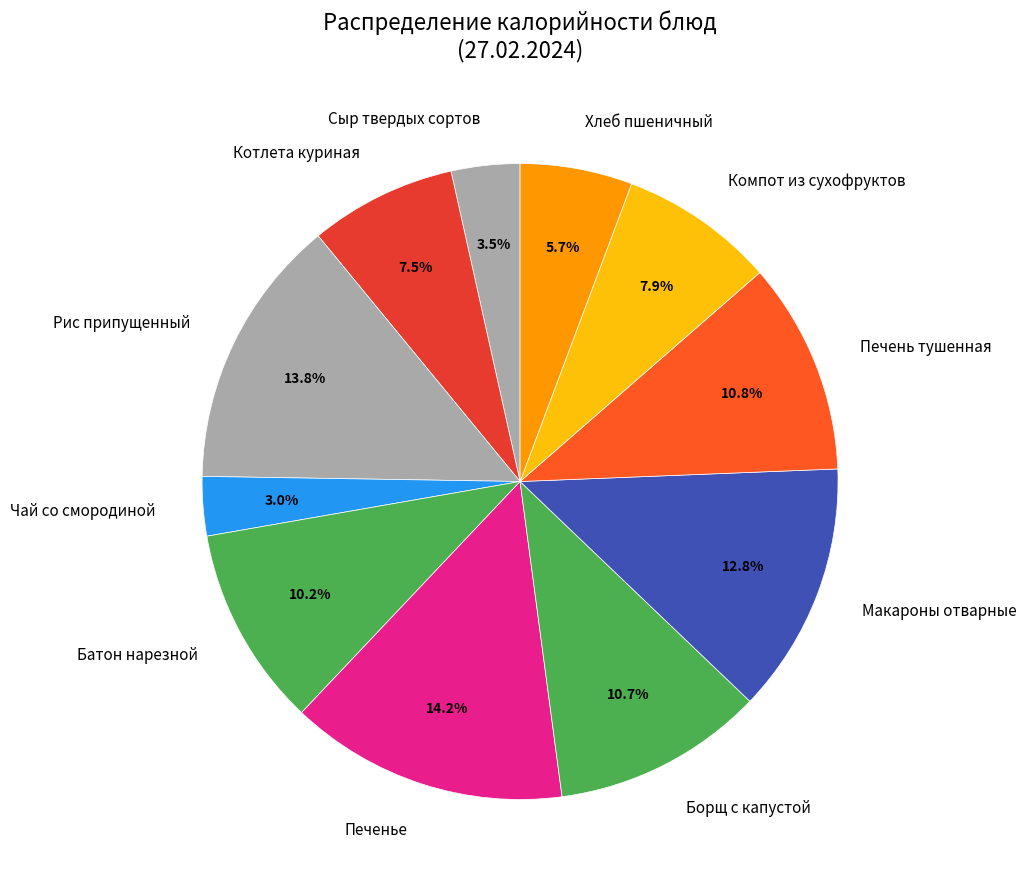

How many segments does this pie chart have?

11